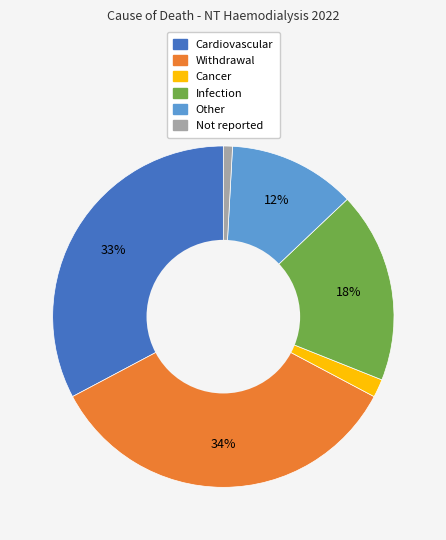

To the nearest percent, what is the average slice percentage?

17%